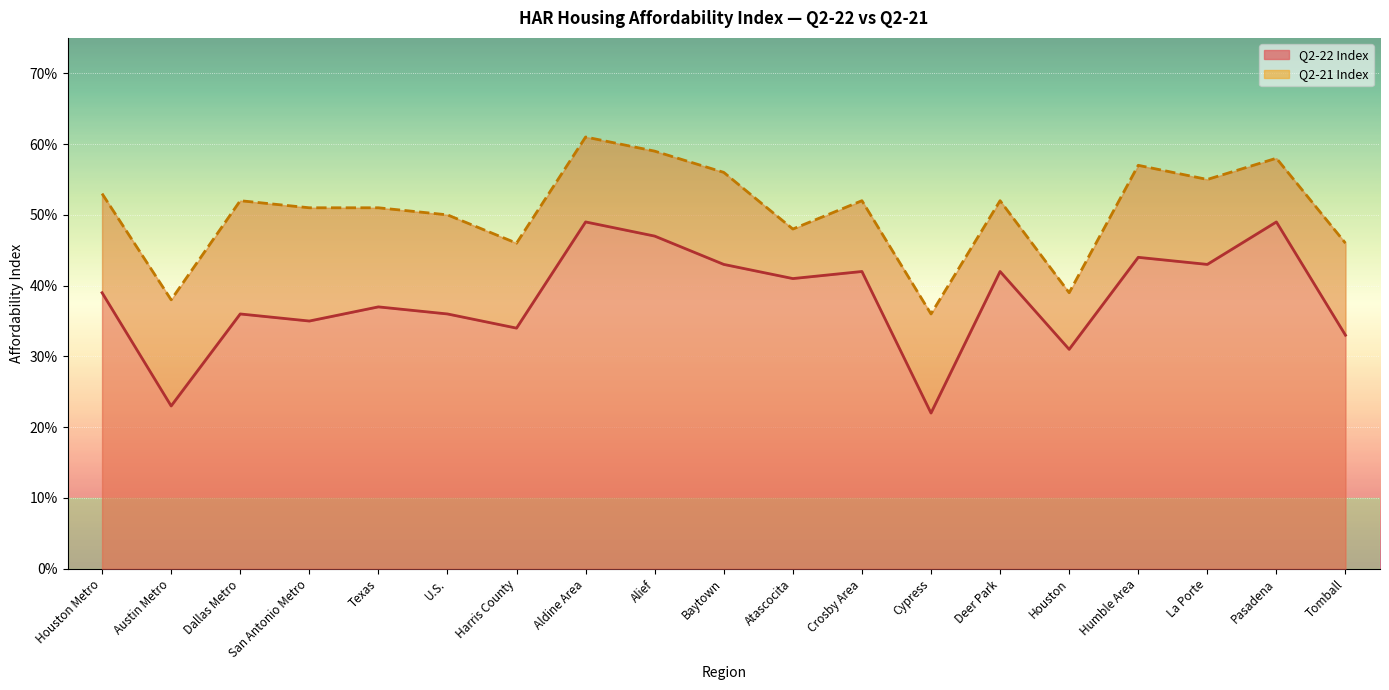

True or false: Q2-21 Index has more than 0 points higher than both neighbors.

True